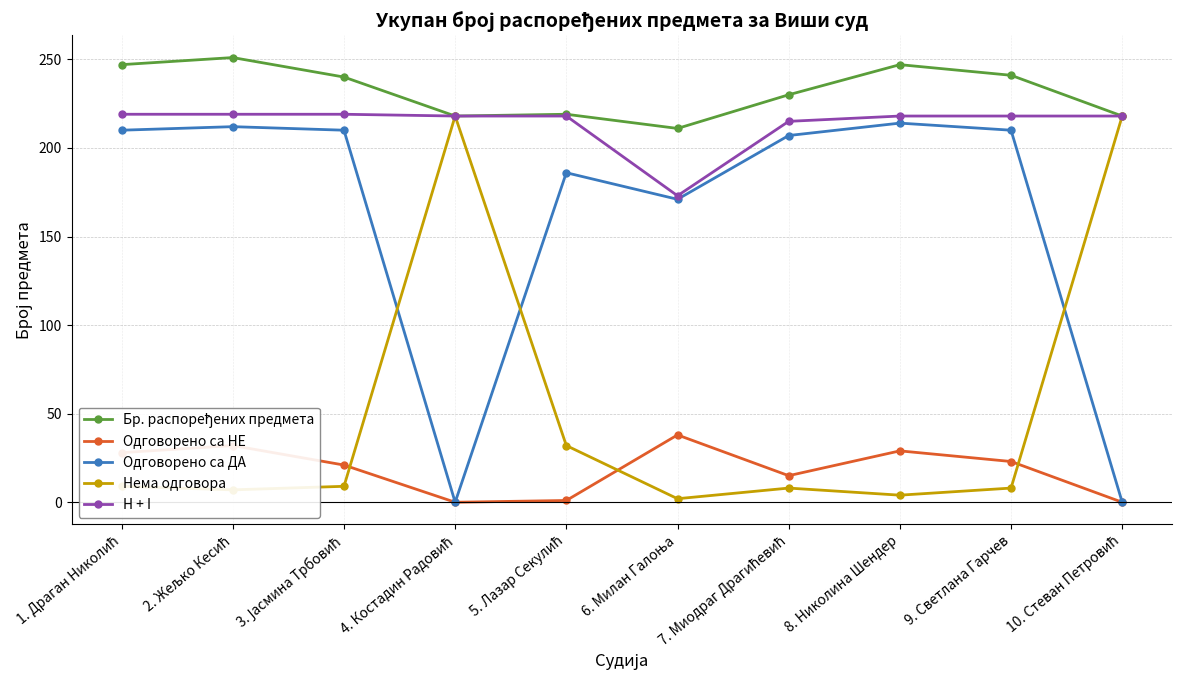

The value of Нема одговора at 9. Светлана Гарчев is 8. True or false?

True